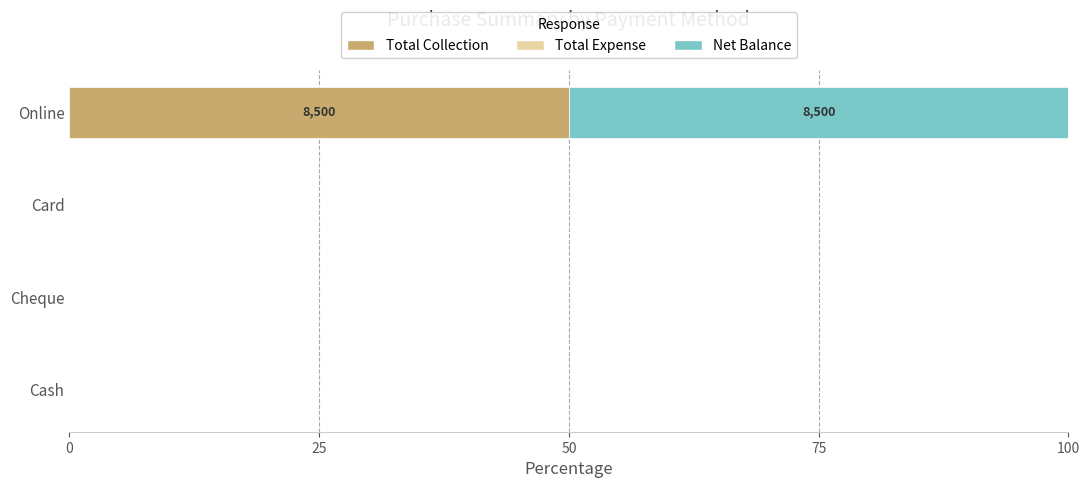

What is the sum of the Total Collection values at Online and Cheque?

50